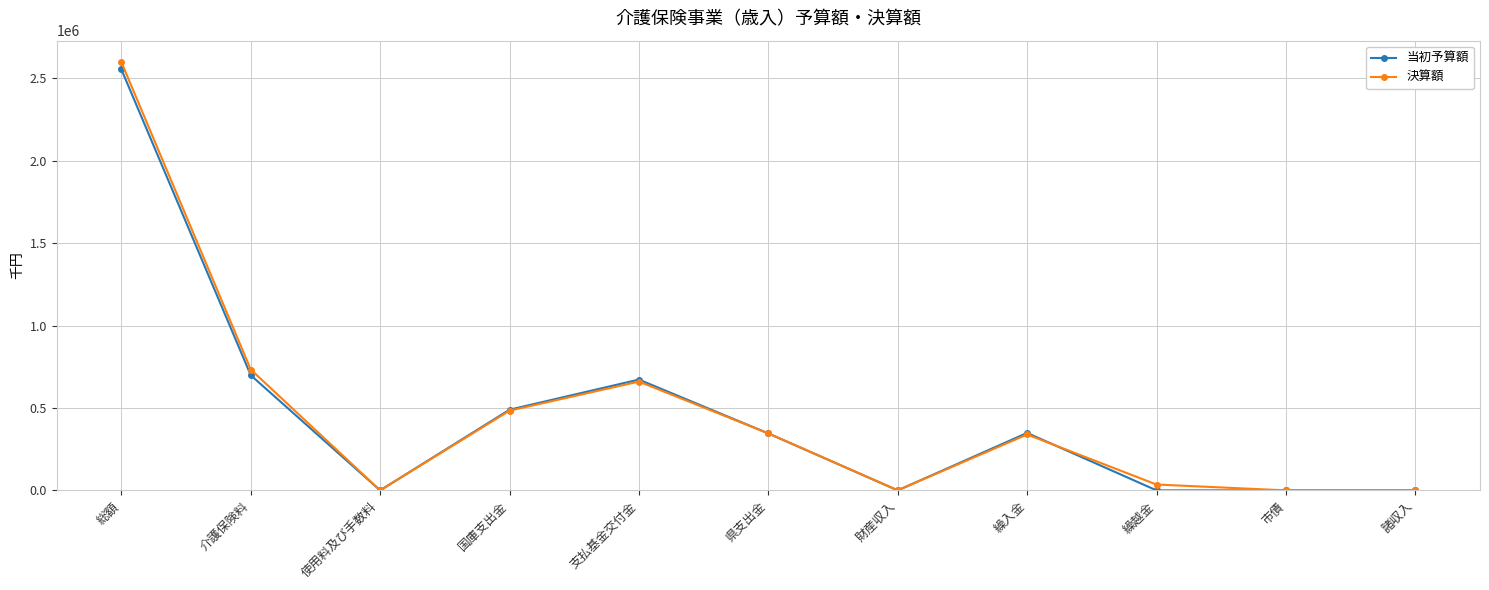

What is the average value of the 決算額 series?

472566